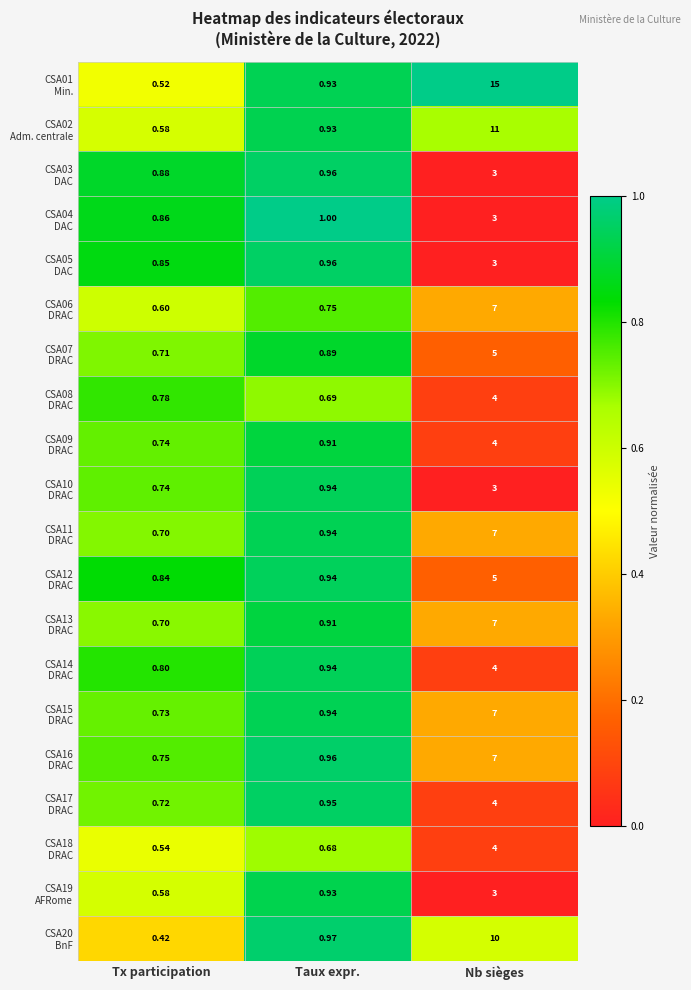

At which category is the sum across all series the highest?

Nb sièges